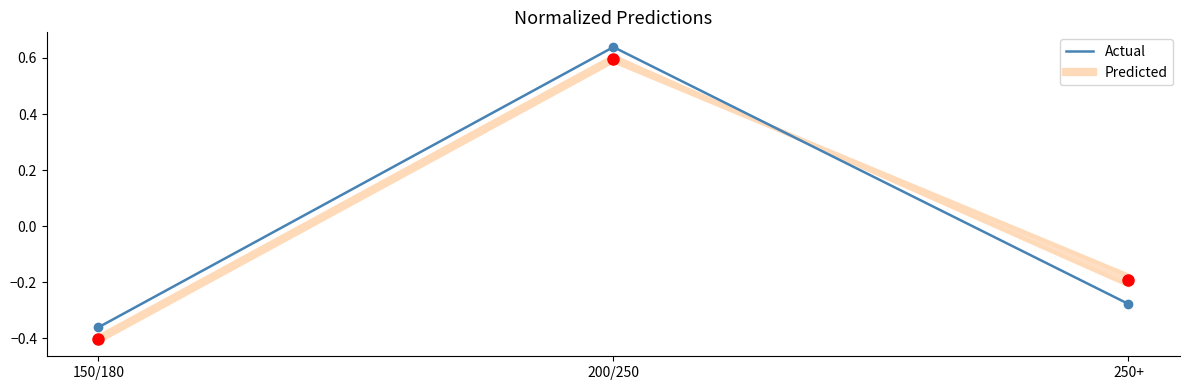

Rank the categories by value from highest to lowest.

200/250, 250+, 150/180